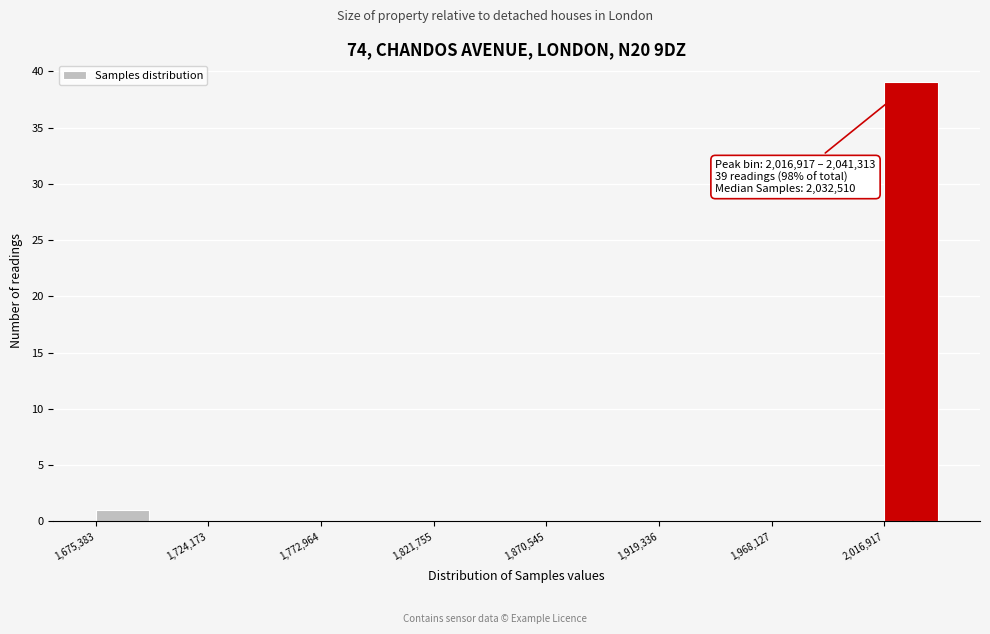

Over which range of the x-axis is the bar tallest?

2015000 to 2040000